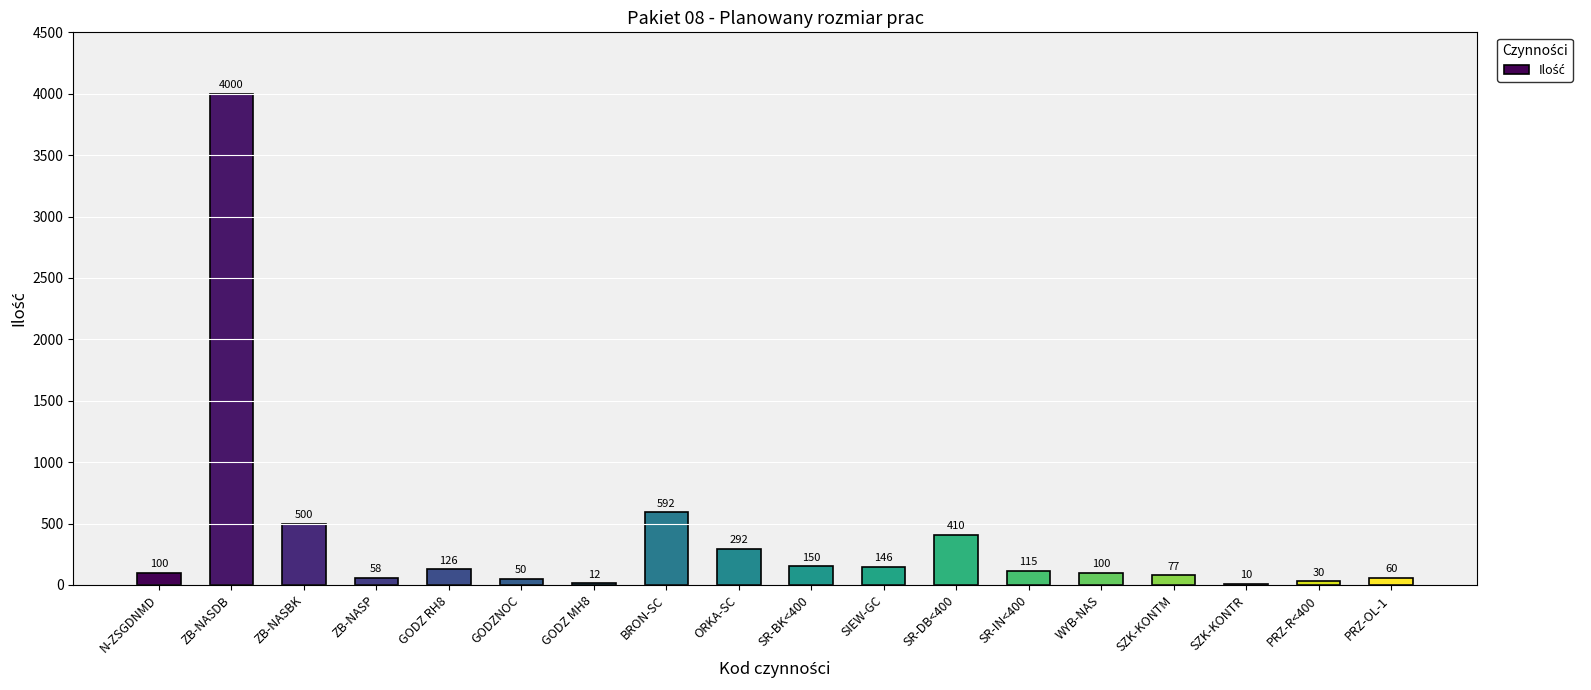

Where is the data nearest to the value 2005?

BRON-SC